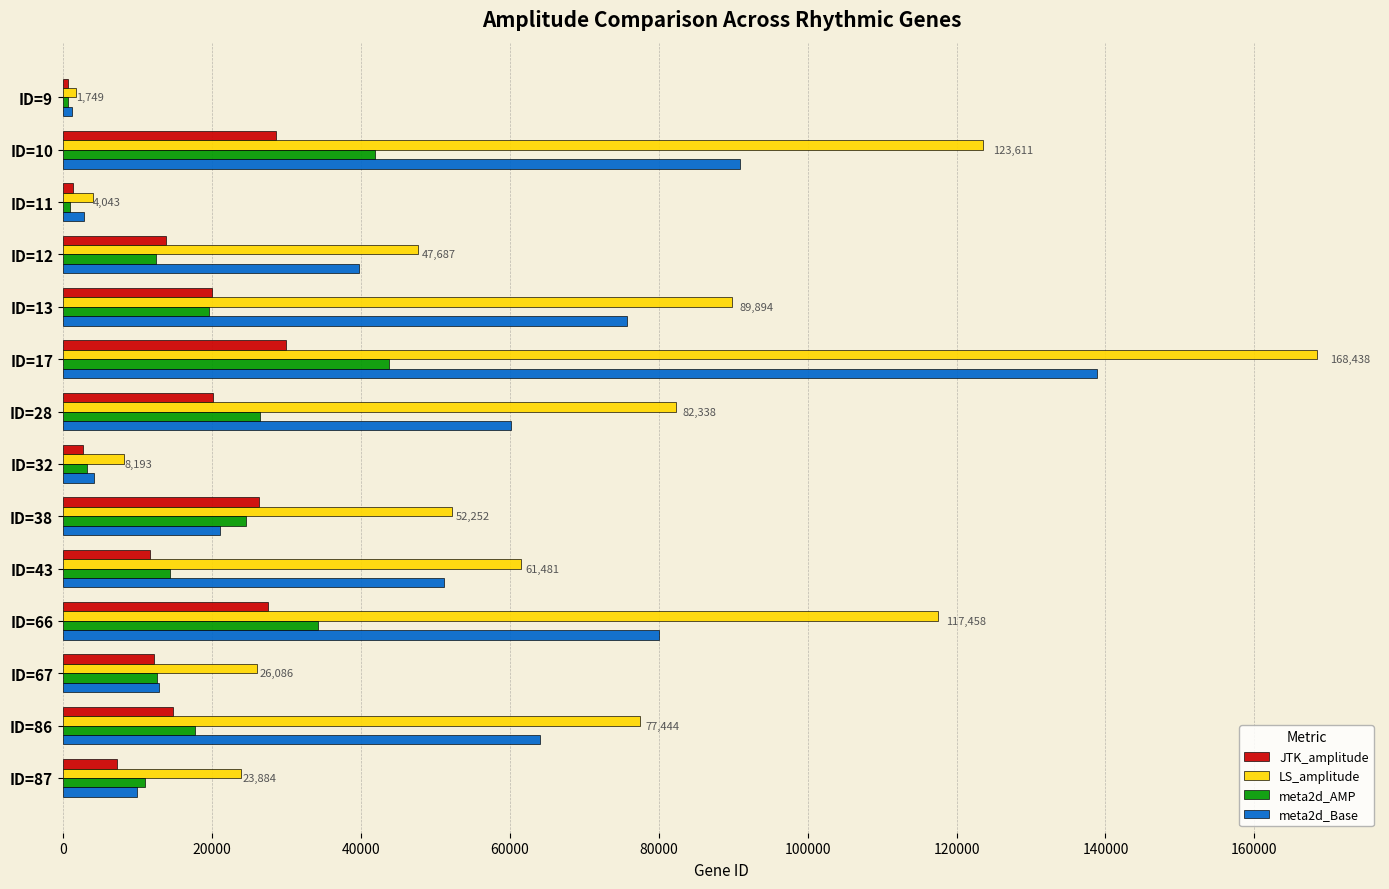

What is the average value of the meta2d_AMP series?

18879.4